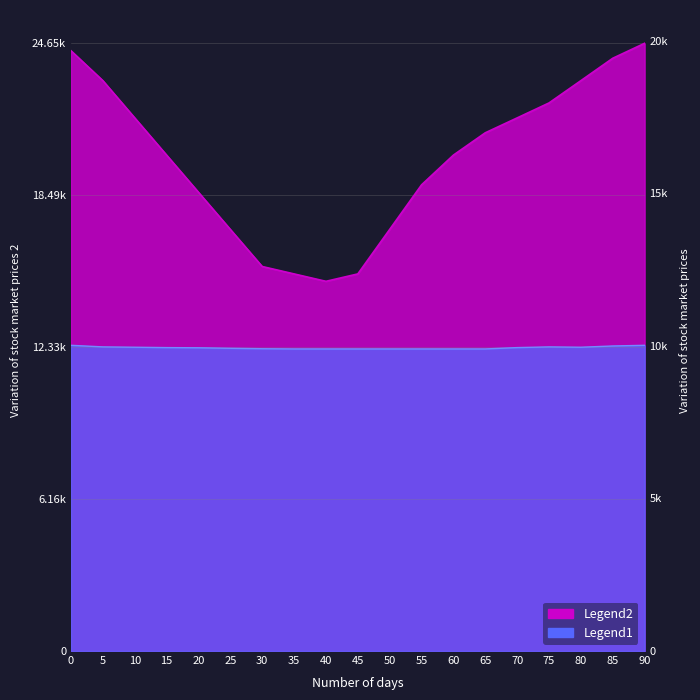

The Legend2 series shows 7242.4 at 0. True or false?

False